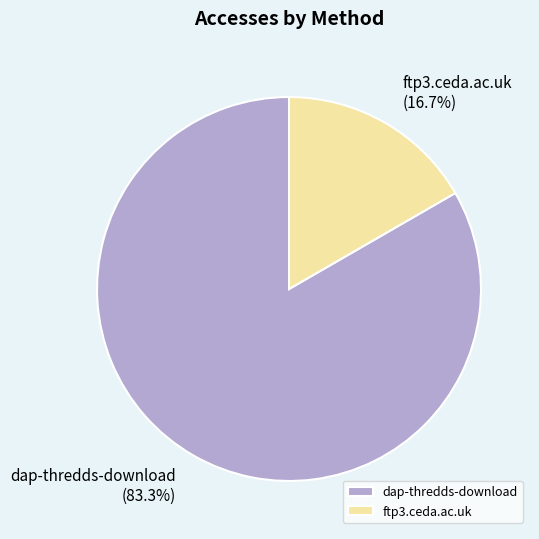

Is there a majority slice in this chart?

Yes